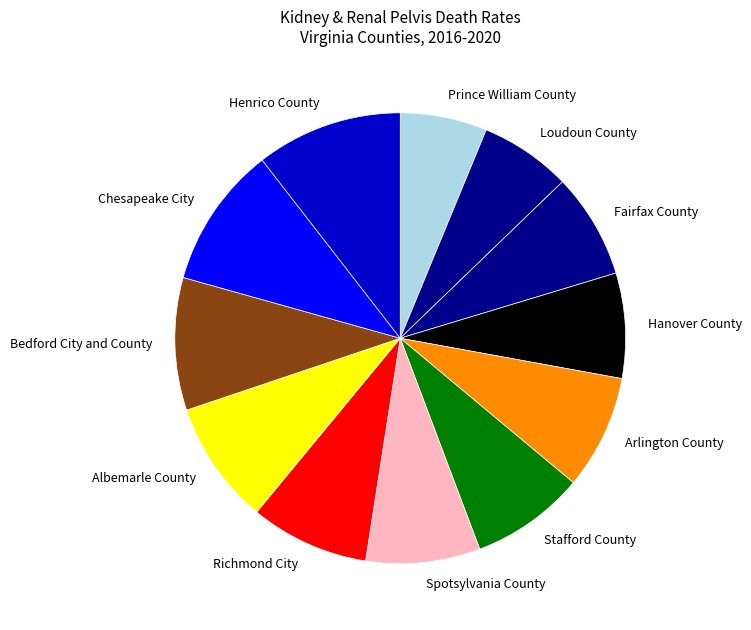

Does any single category account for the majority?

No